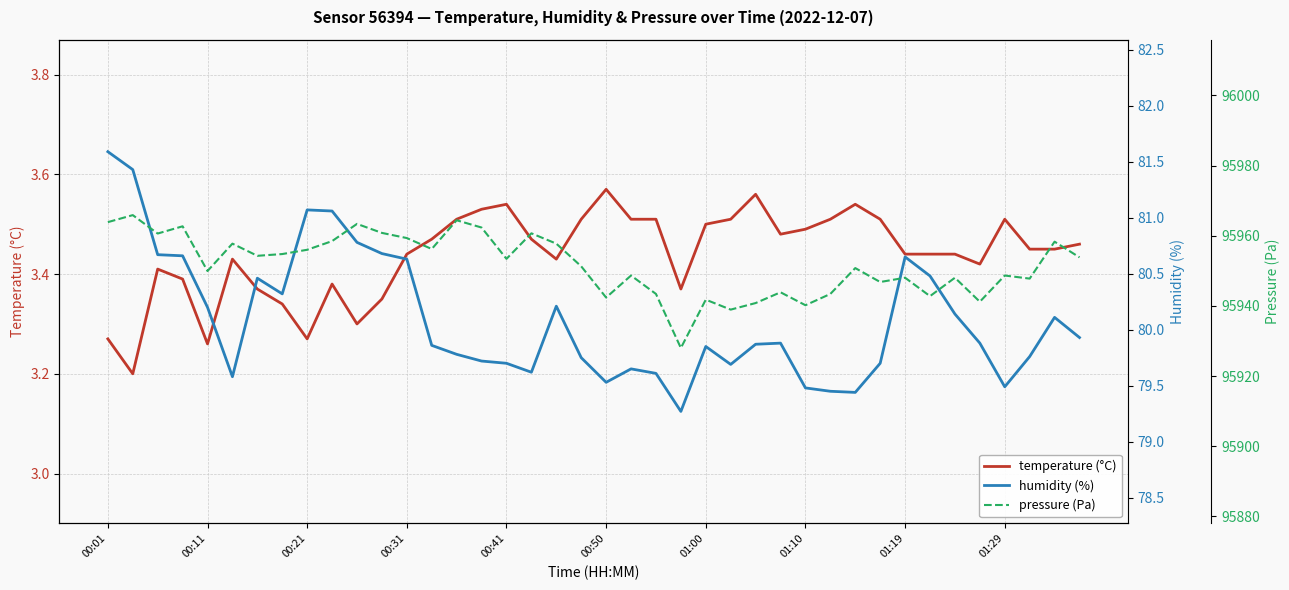

What are all the series names shown in the legend?

temperature (°C), humidity (%), pressure (Pa)